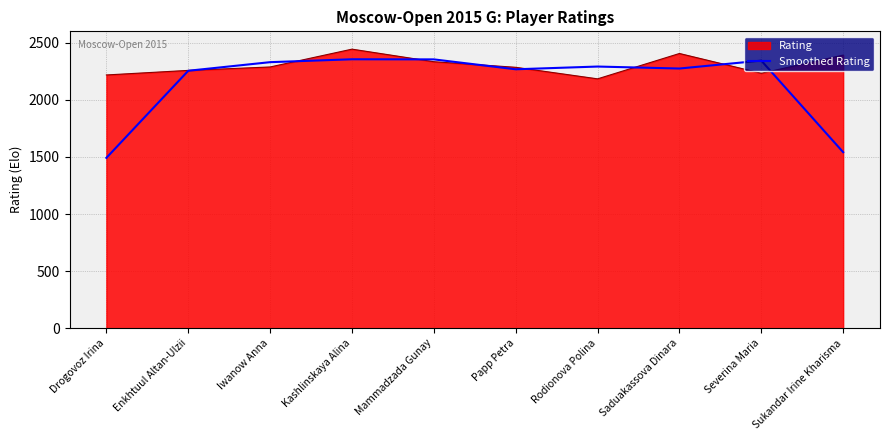

Which series has the widest spread of values?

Smoothed Rating